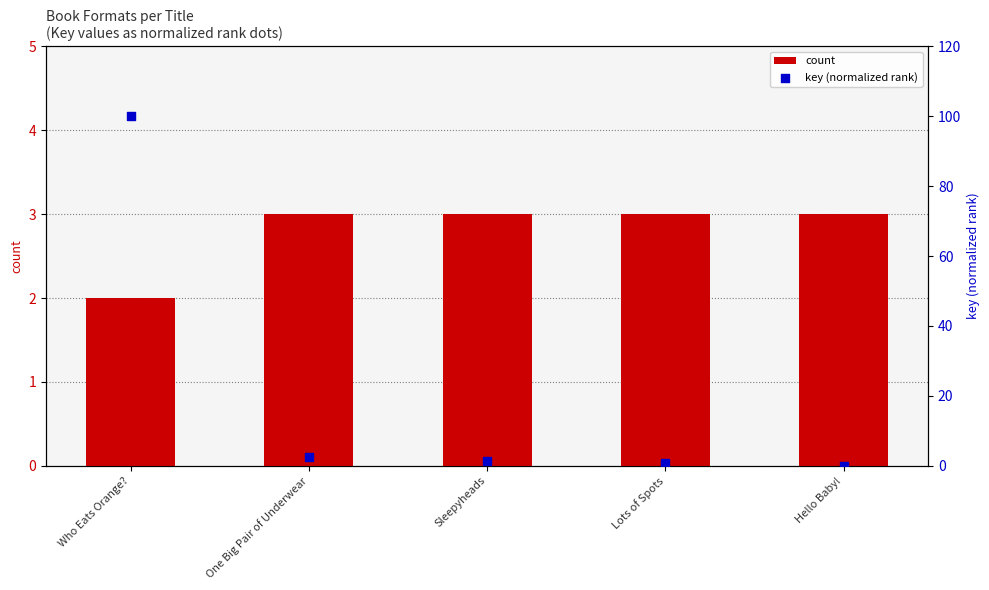

At which category is the sum across all series the highest?

Who Eats Orange?